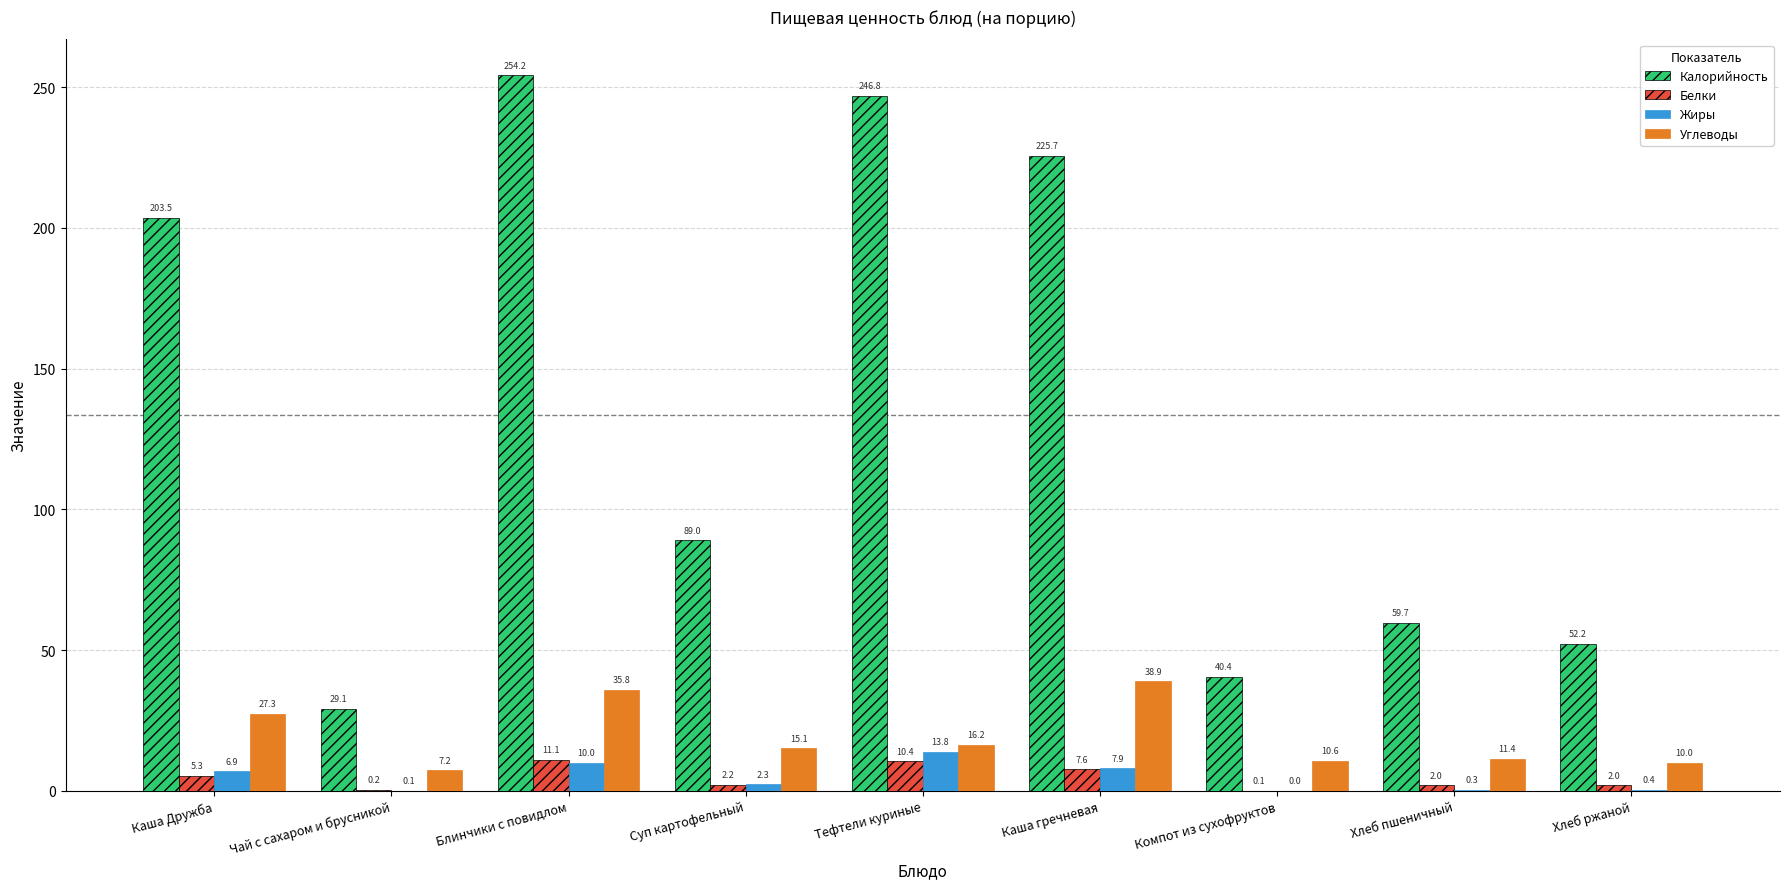

The value of Белки at Тефтели куриные is 10.4. True or false?

True